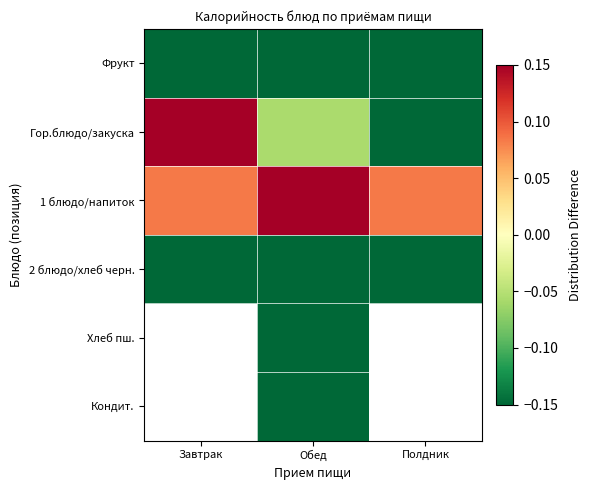

At how many categories does at least one series exceed 0?

3